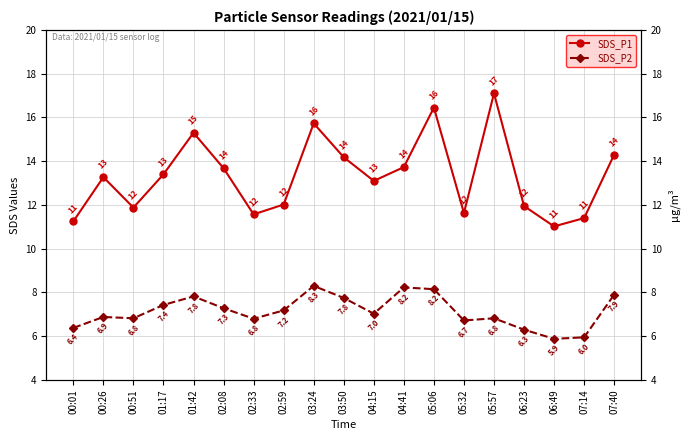

What is the approximate value of SDS_P1 at 01:42?

15.3